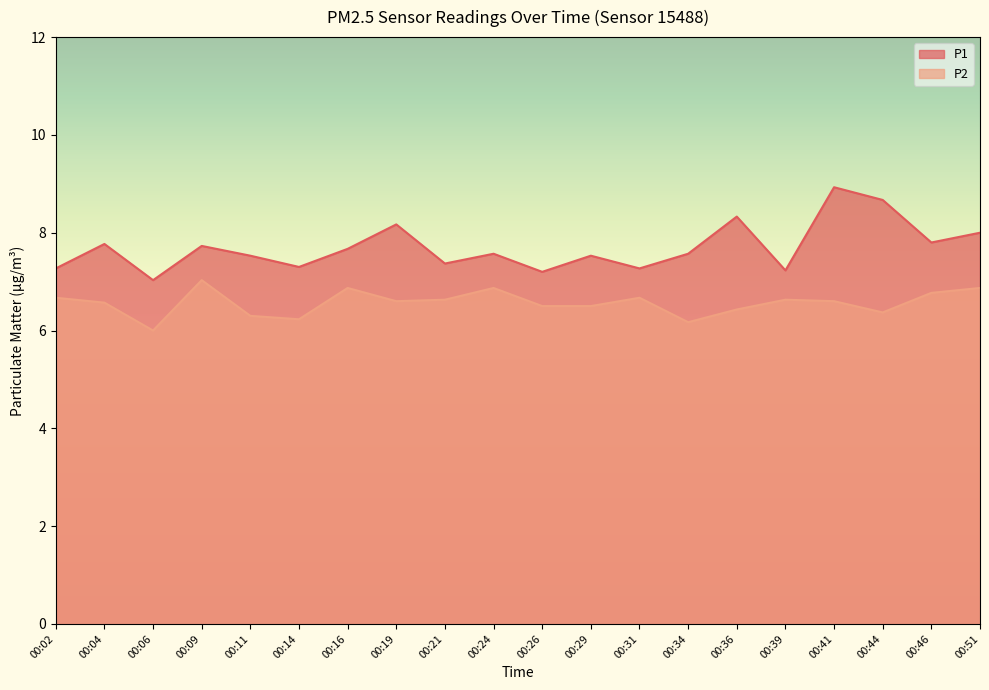

The P2 series shows 2.1 at 00:14. True or false?

False